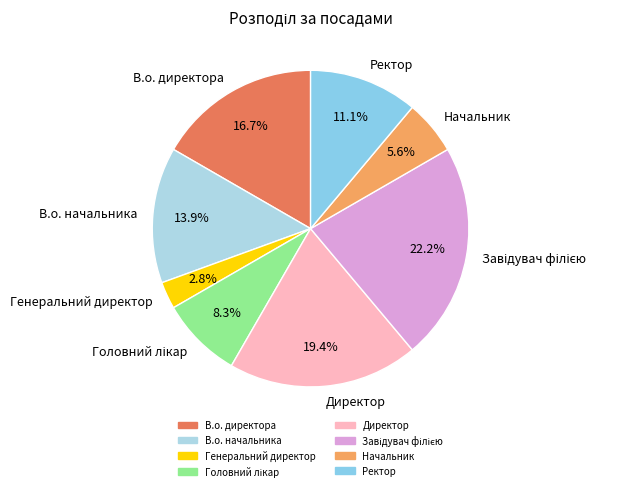

Which category has the smallest portion of the pie?

Генеральний директор